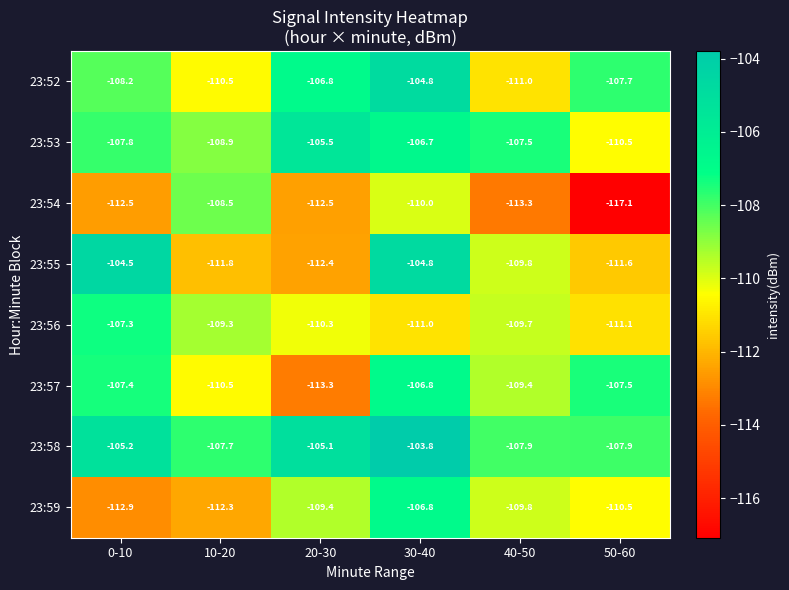

What is the difference between the maximum and minimum values in the 23:54 series?

8.6